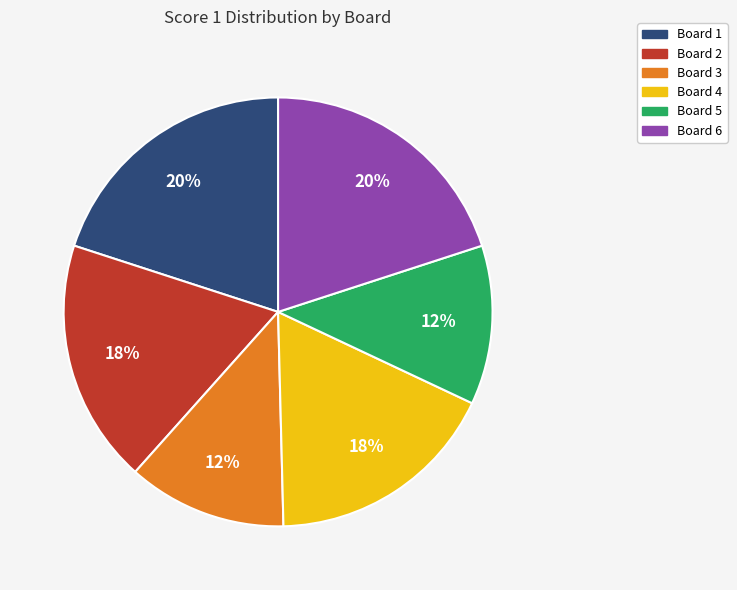

The Board 6 slice represents 5% of the pie. True or false?

False